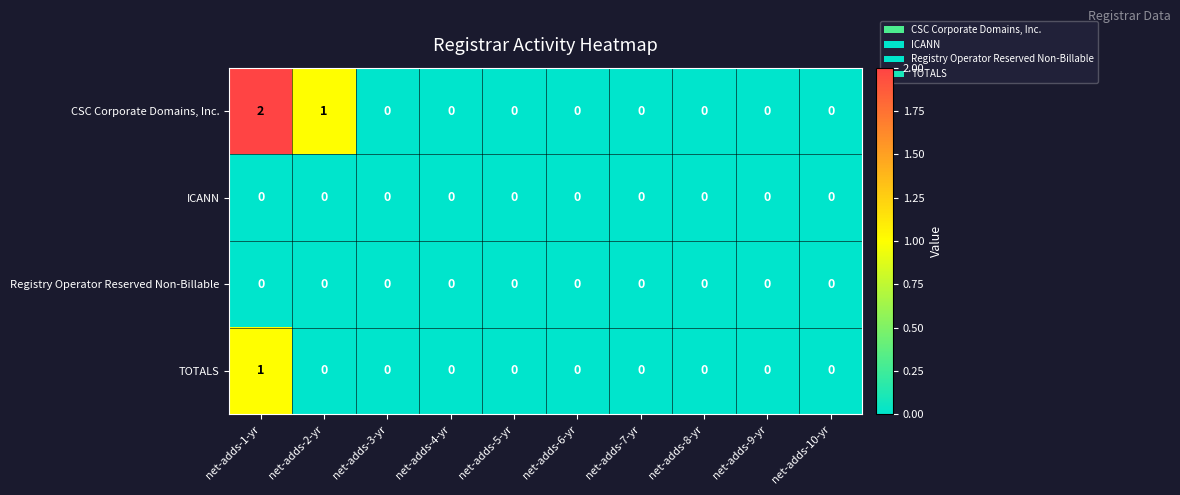

At which category is the sum across all series the highest?

net-adds-1-yr